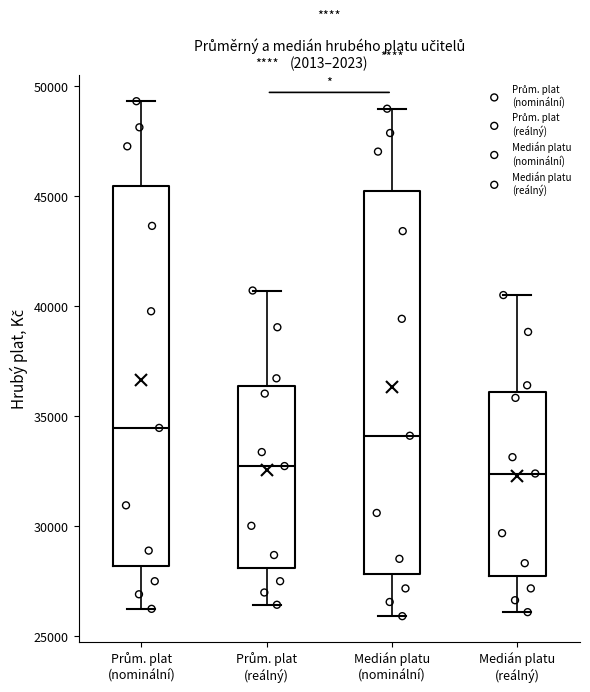

Reading left to right, transcribe this box plot: for each box, give where its median line is, the range the box spans, and where its two whiskers end, as read against the y-axis. The values are not printed on the chart, so give them approximately, as read against the axis.

Prům. plat (nominální): median 34500, box 28000 to 45500, whiskers 26000 to 49500
Prům. plat (reálný): median 32500, box 28000 to 36500, whiskers 26500 to 40500
Medián platu (nominální): median 34000, box 28000 to 45000, whiskers 26000 to 49000
Medián platu (reálný): median 32500, box 27500 to 36000, whiskers 26000 to 40500